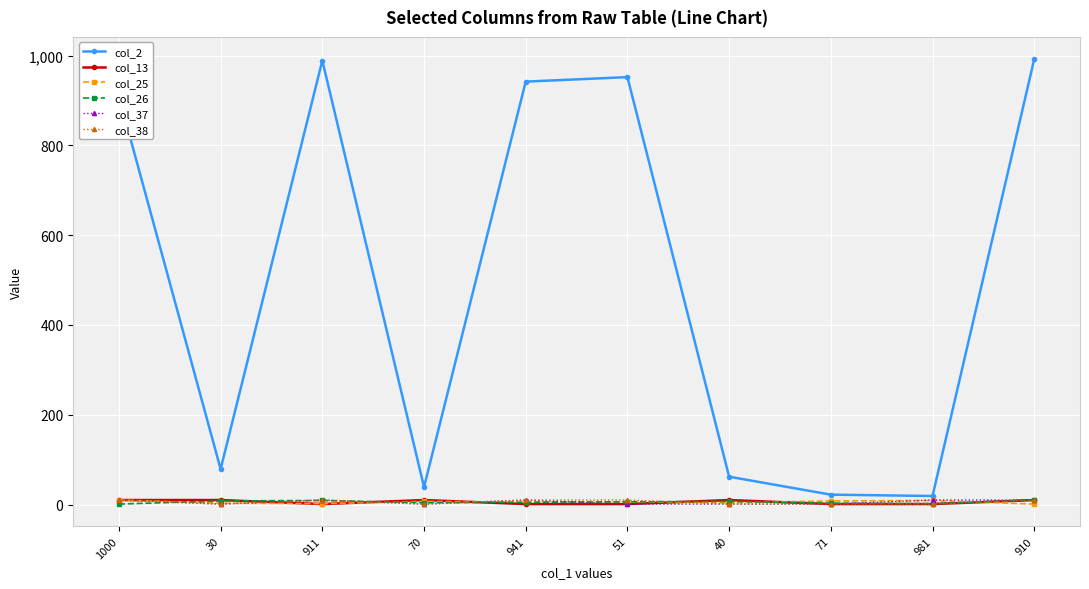

Does the chart display data point markers on the line(s)?

Yes